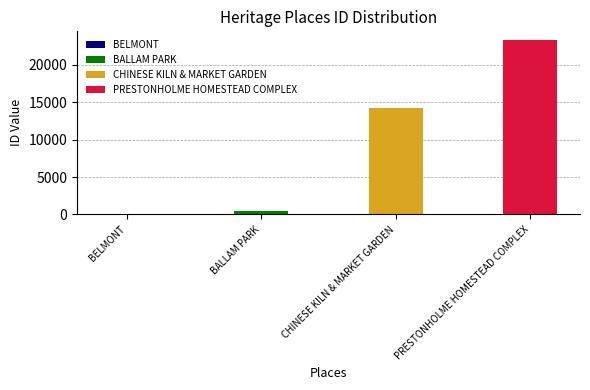

What is the difference between the second highest and second lowest values?

13714